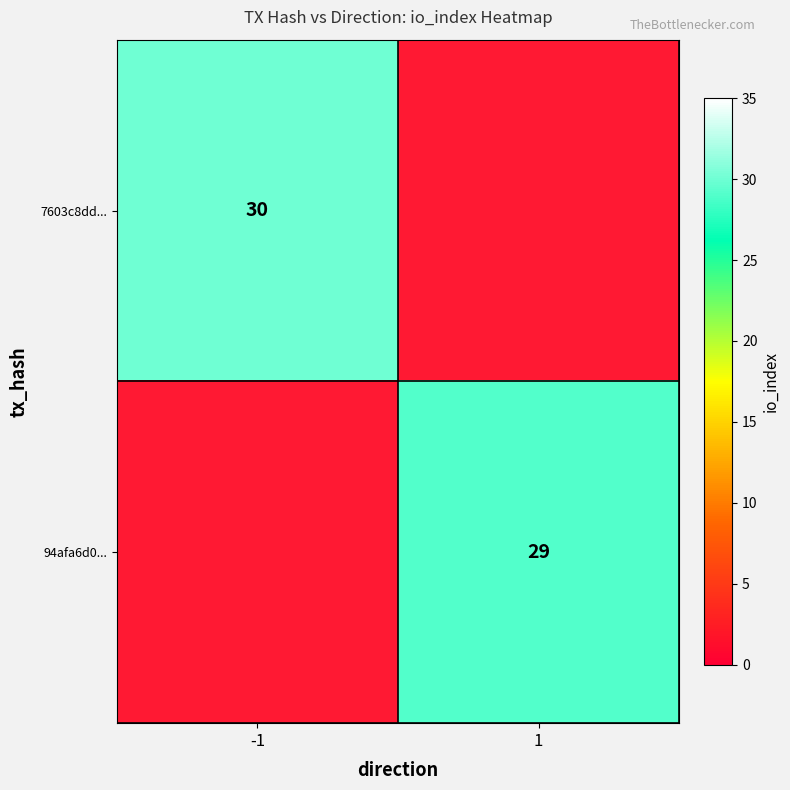

The value of 7603c8dd... at -1 is 30. True or false?

True